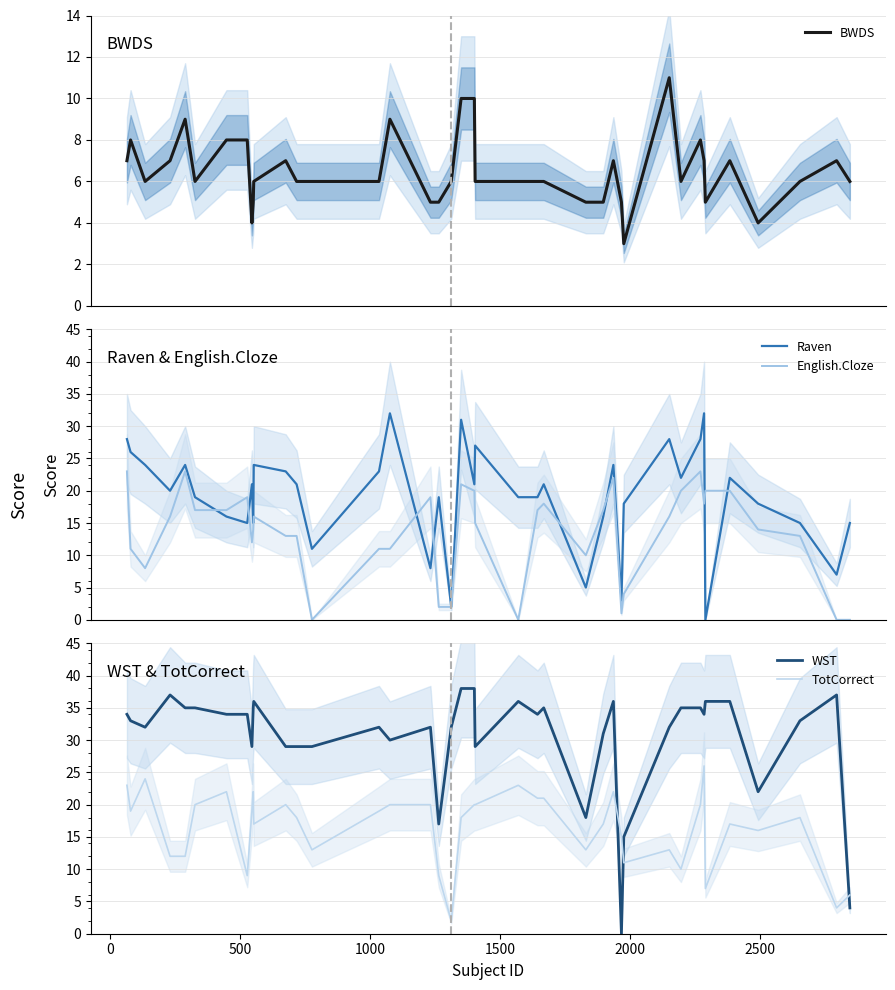

How many data points in Raven are less than 21?

20